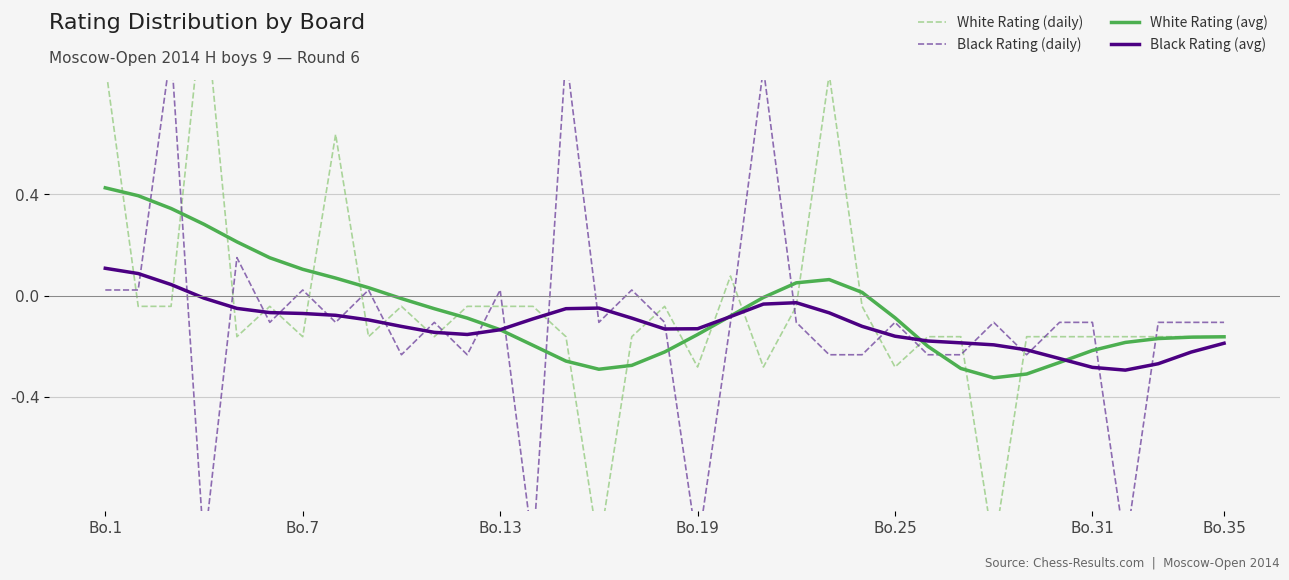

What are all the series names shown in the legend?

White Rating (daily), Black Rating (daily), White Rating (avg), Black Rating (avg)